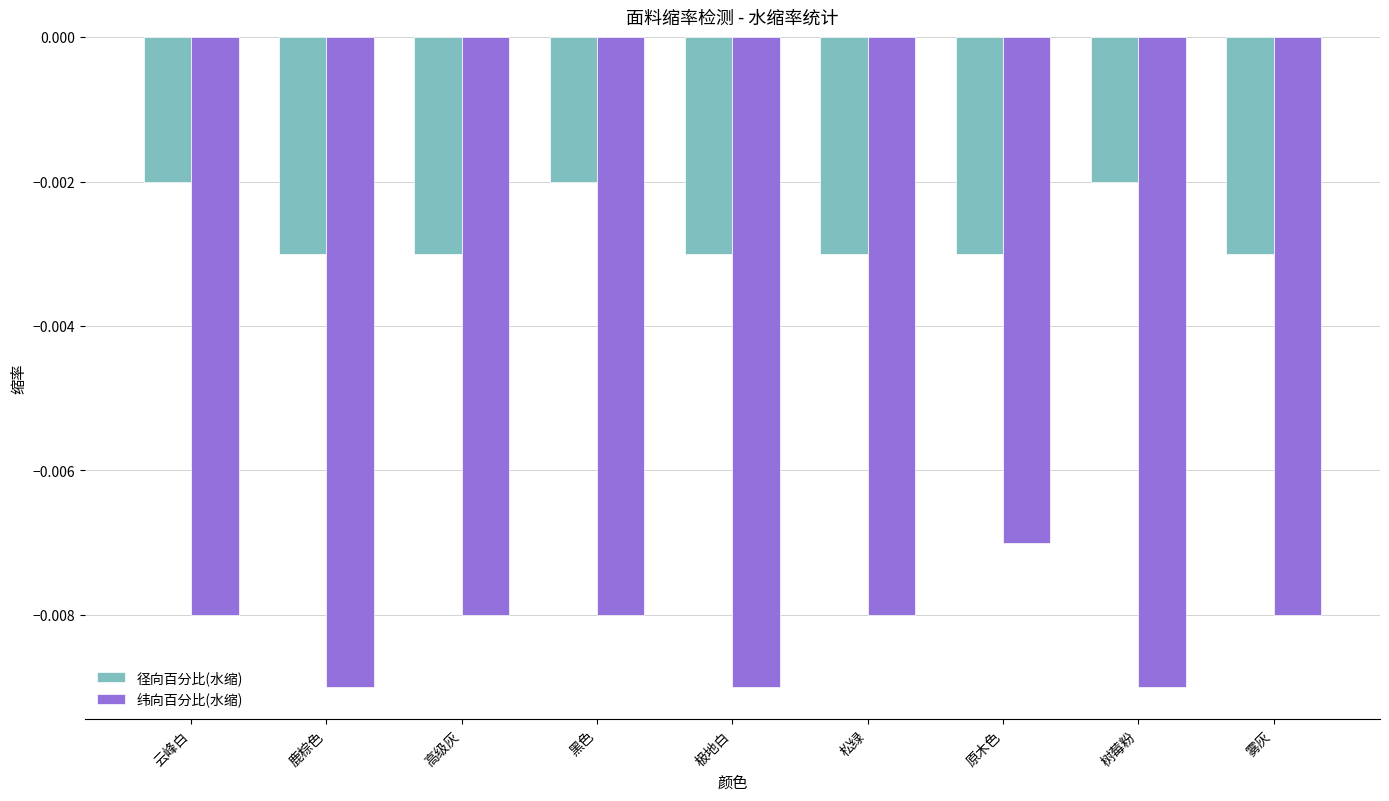

What is the label of the 5th bar from the right?

极地白